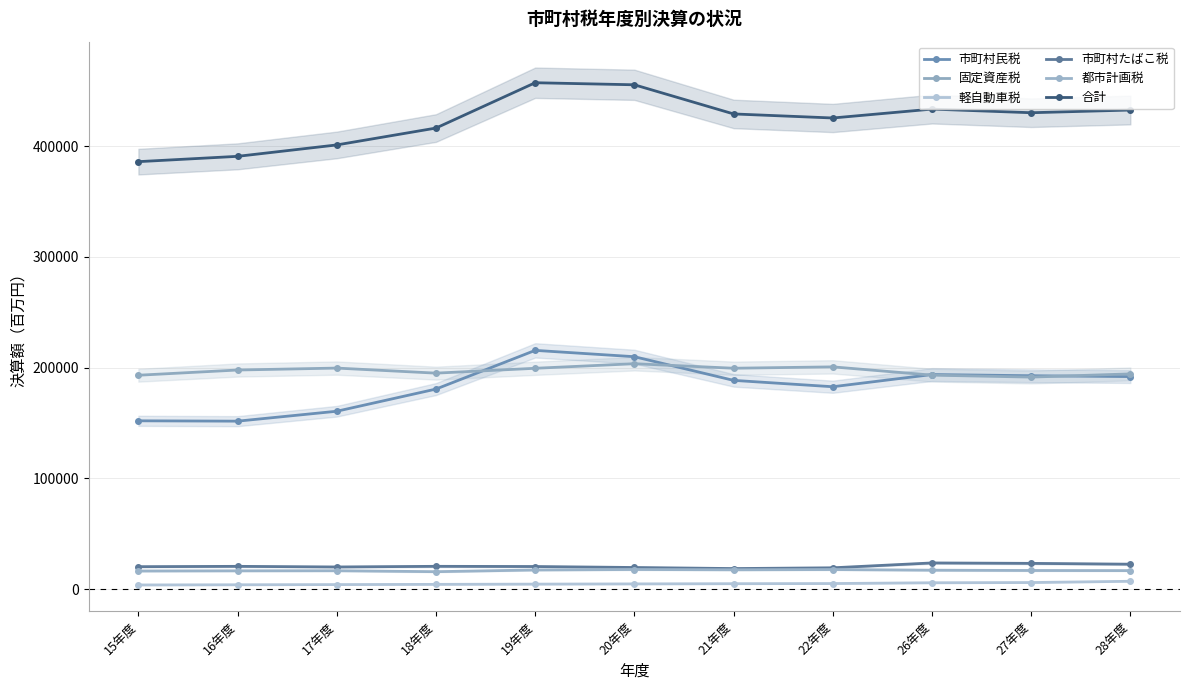

Where does the 都市計画税 series first go above 16727?

19年度